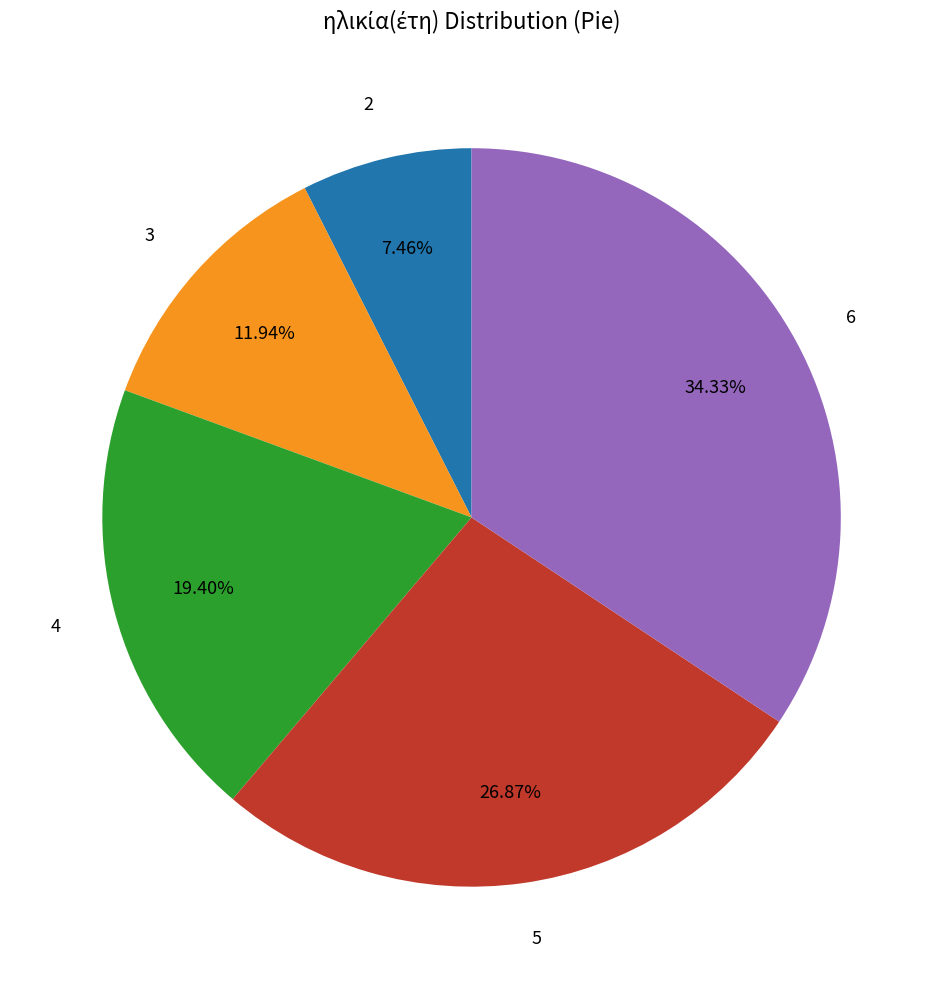

To the nearest percent, what is the average slice percentage?

20%